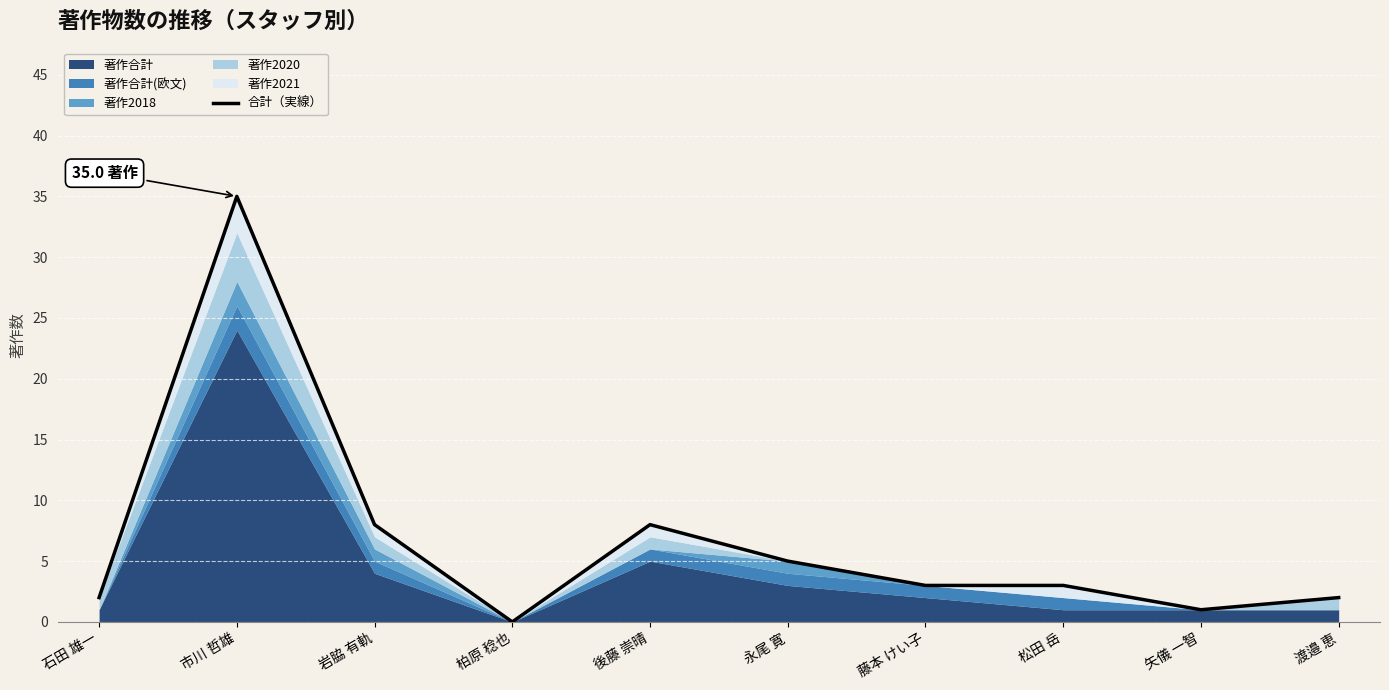

At which label is the value closest to 17?

岩脇 有軌